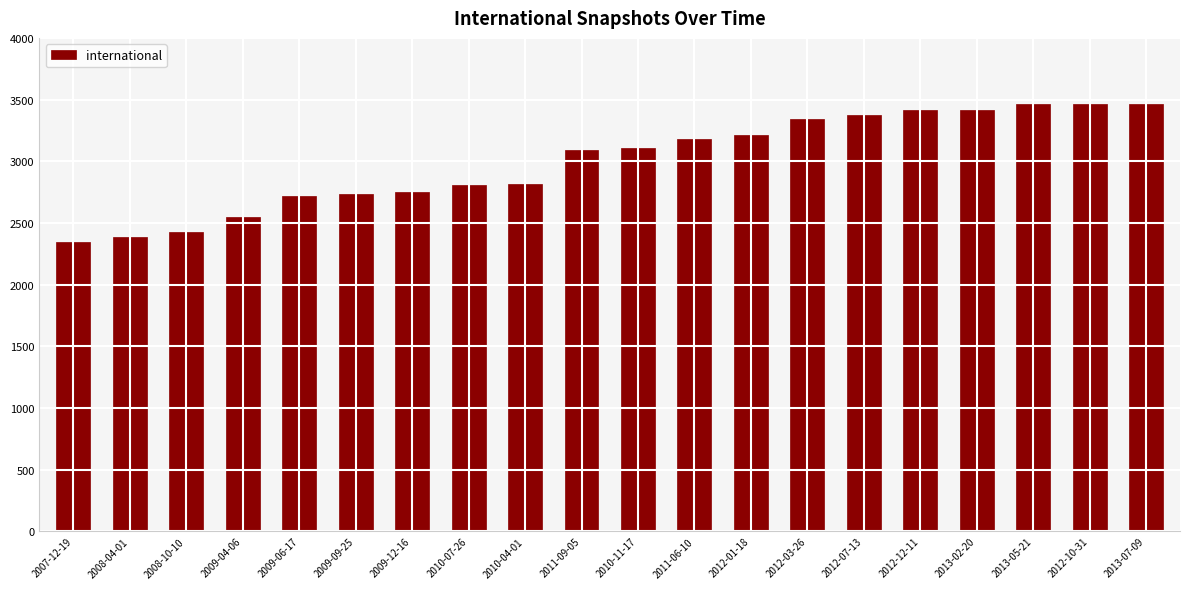

What is the sum of the values at 2012-10-31 and 2009-09-25?

6198